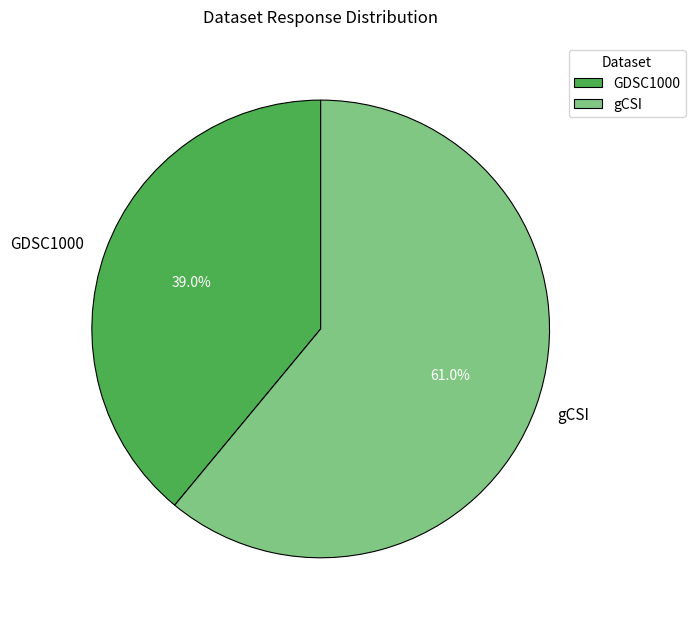

Count the number of slices in the pie.

2